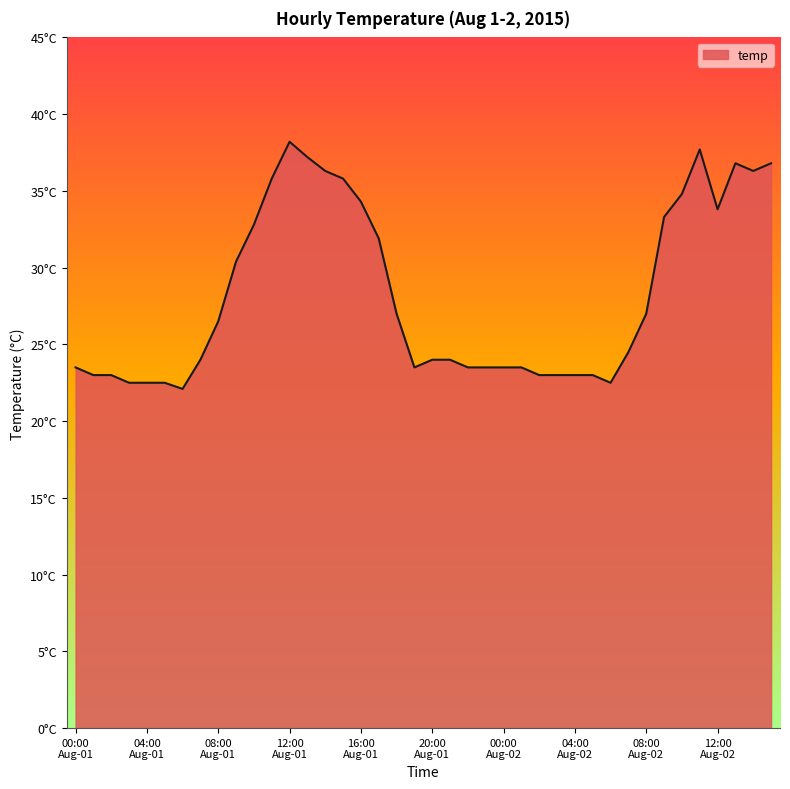

Is this an area chart (filled region under the line)?

Yes